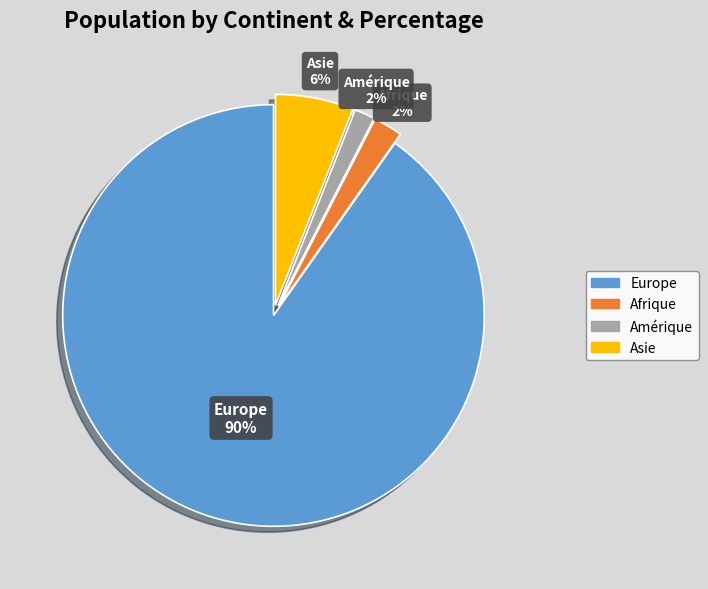

How many segments does this pie chart have?

4